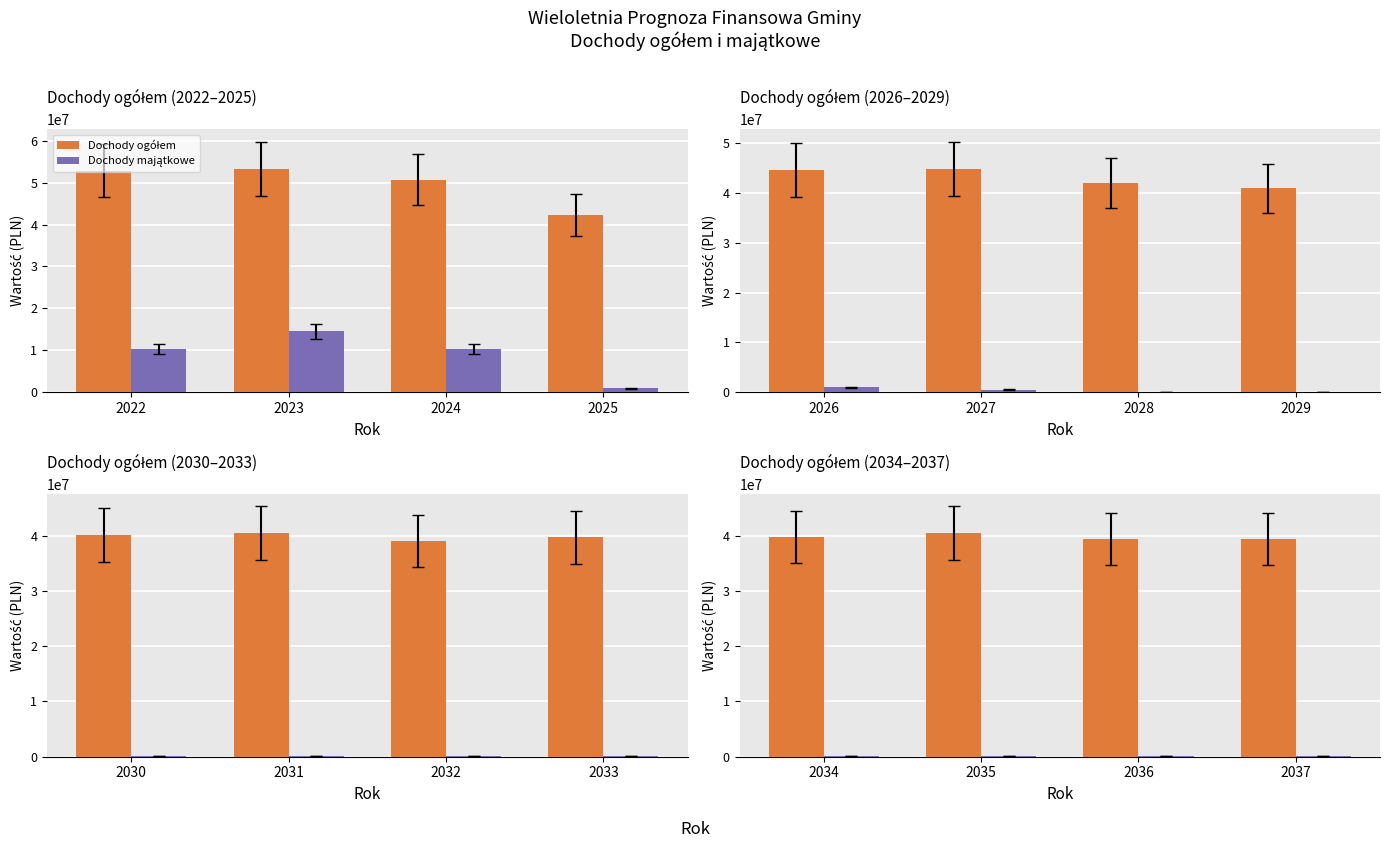

Is the value of Dochody ogółem at 2035 greater than the value of Dochody majątkowe at 2035?

Yes